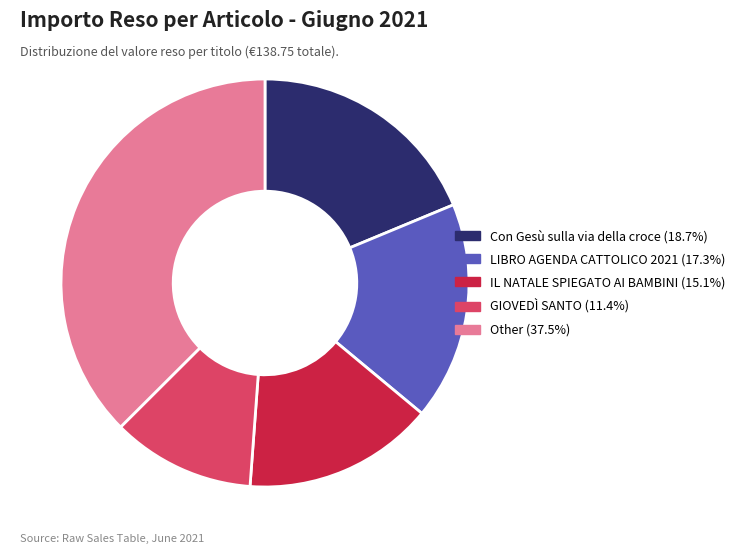

Is there any slice that represents more than half of the pie?

No